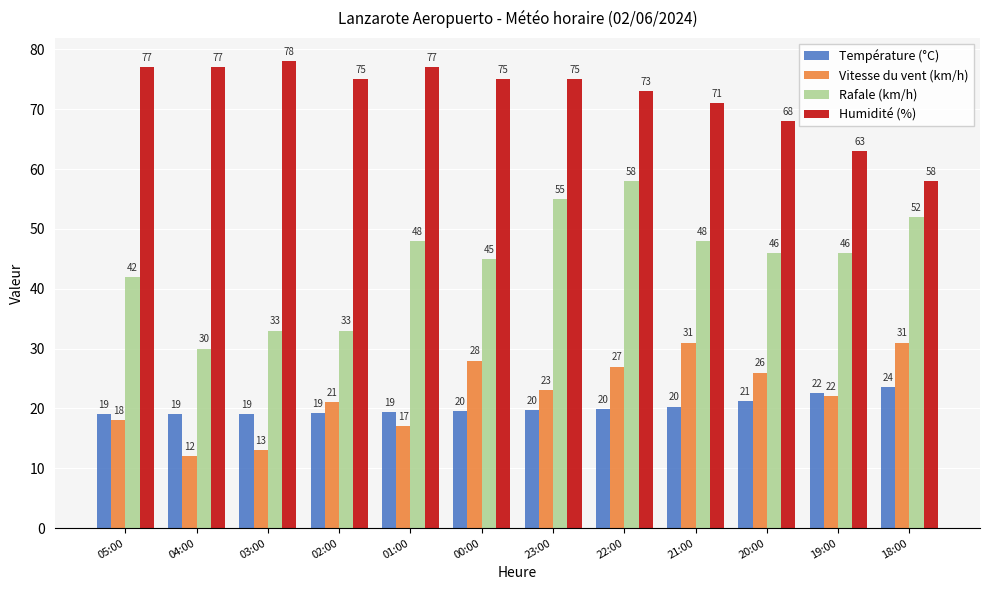

Rank the series by their maximum value, from highest to lowest.

Humidité (%), Rafale (km/h), Vitesse du vent (km/h), Température (°C)